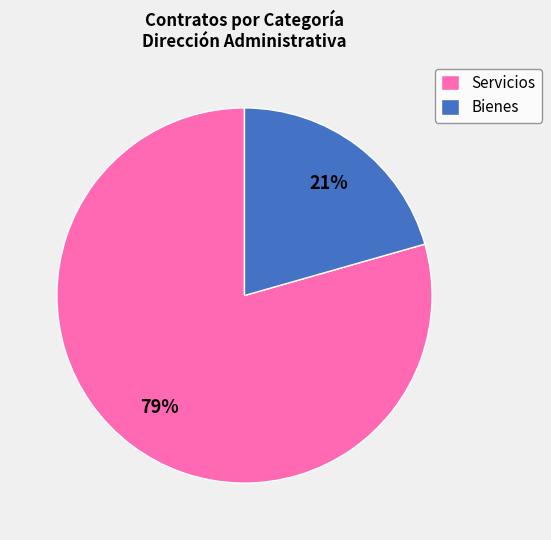

Rank the categories by value from highest to lowest.

Servicios, Bienes